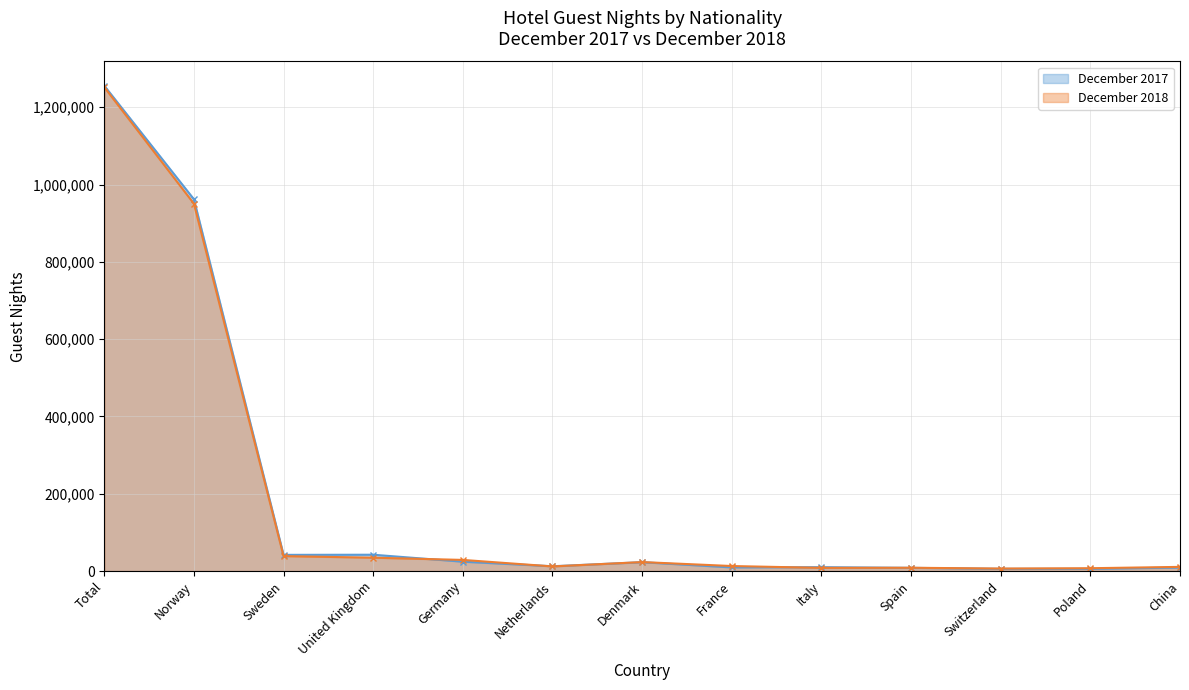

Where does the December 2018 (line) series first go above 13080?

Total